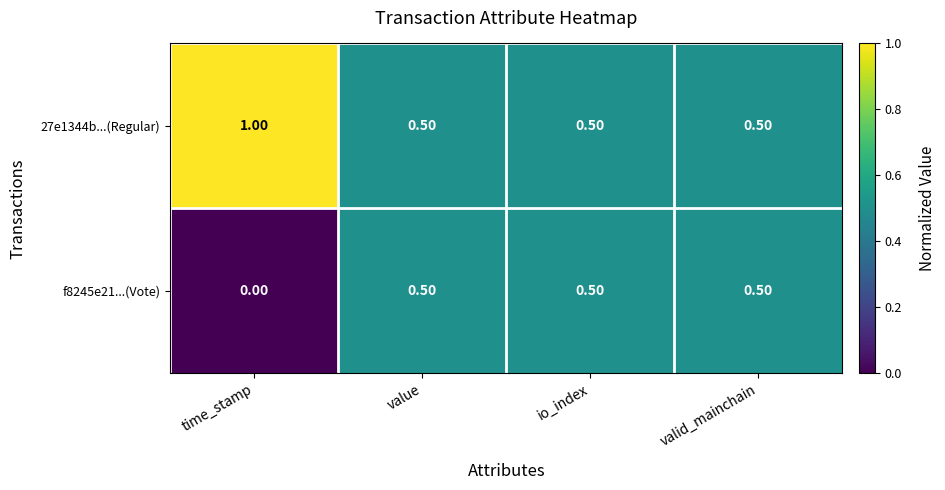

At which category does the chart reach its peak across all series?

time_stamp